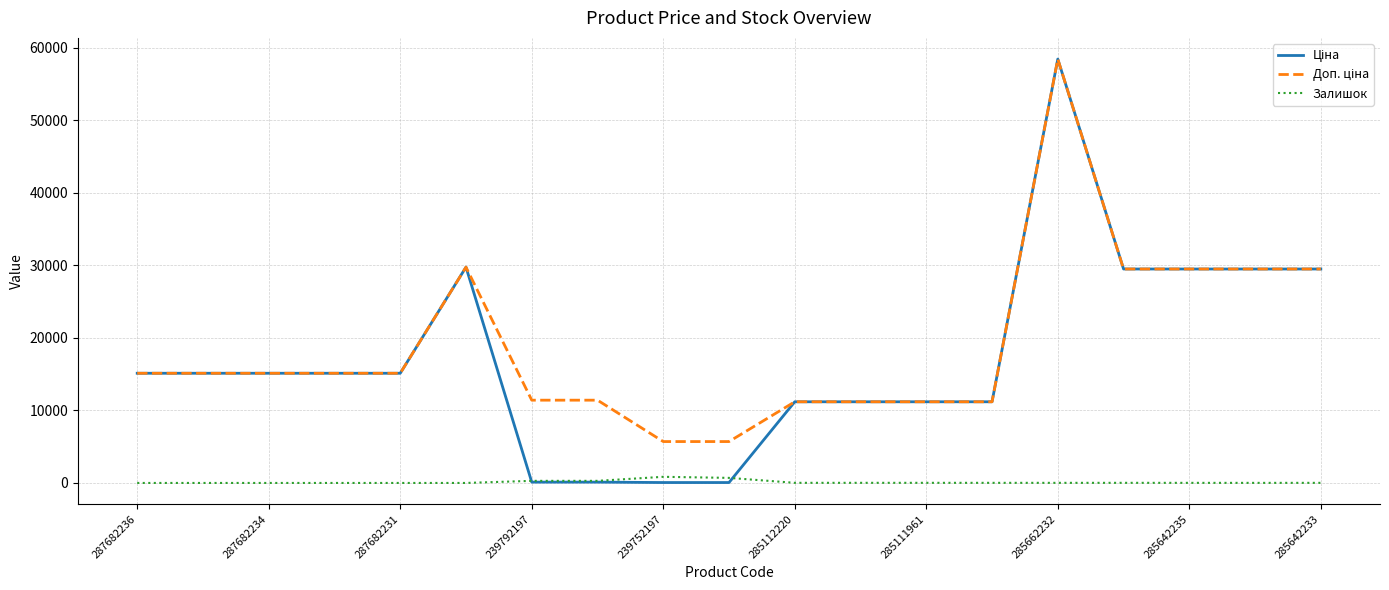

What is the maximum value shown in the chart?

58426.5